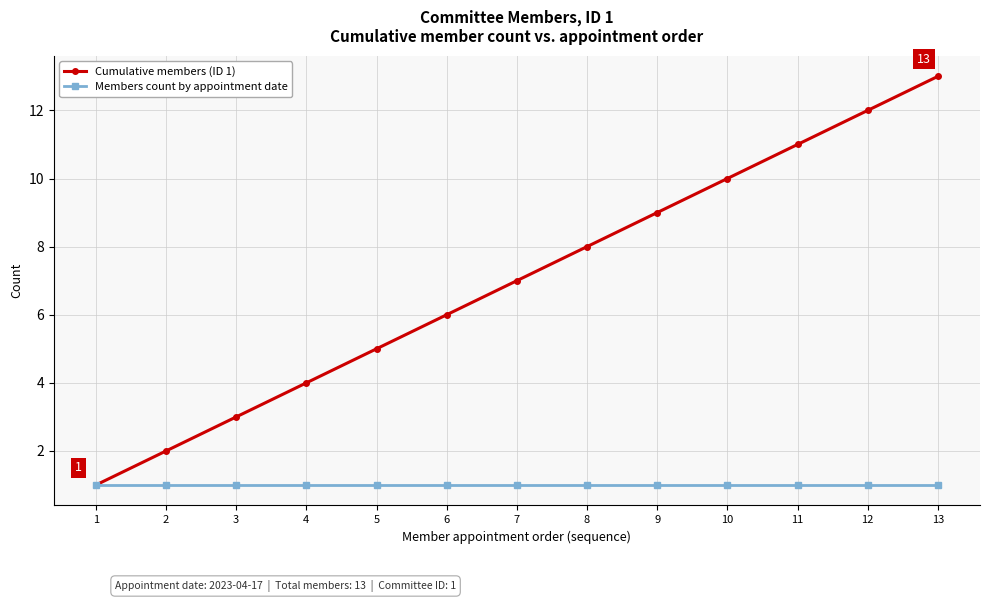

How many lines are shown in the chart?

2